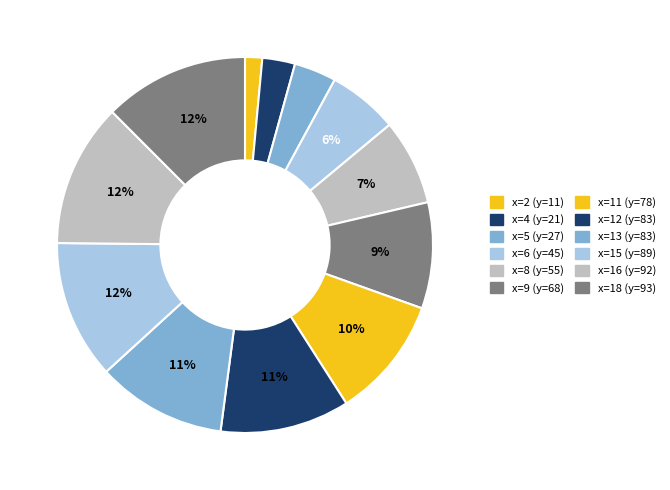

Count the number of slices in the pie.

12